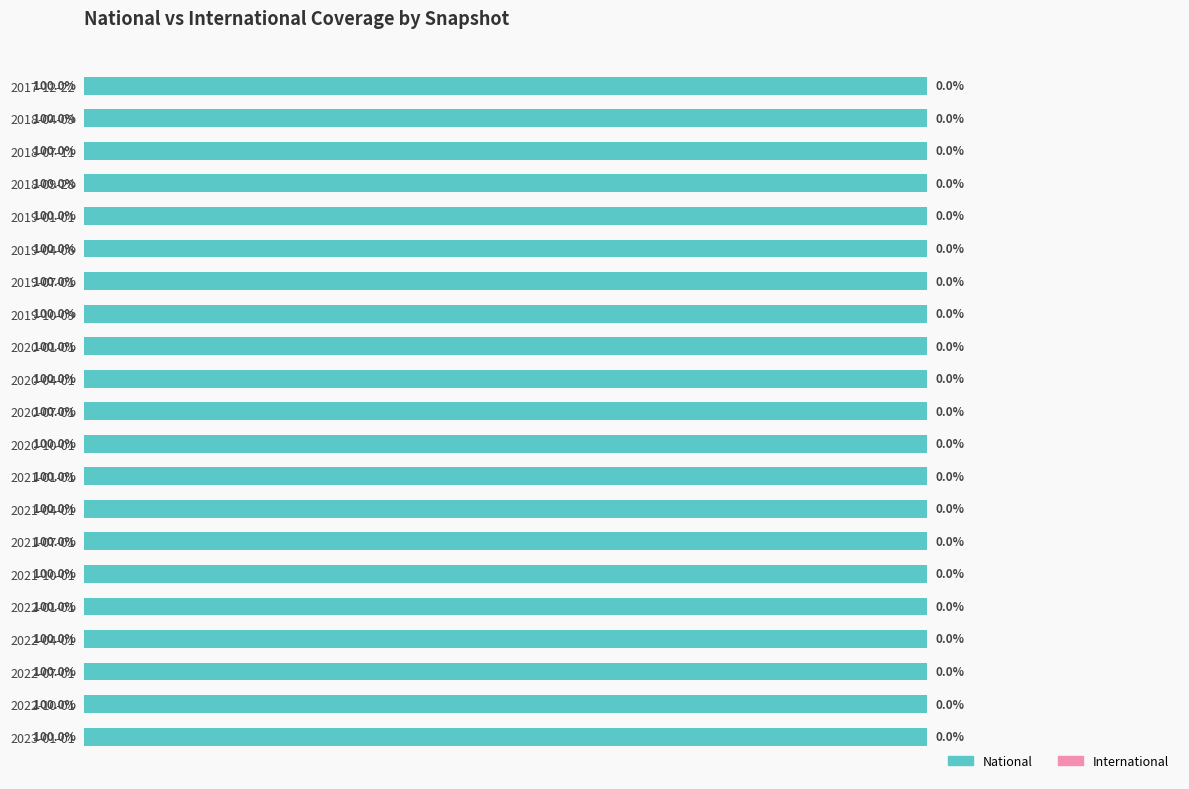

Which series has the largest range (max minus min)?

national